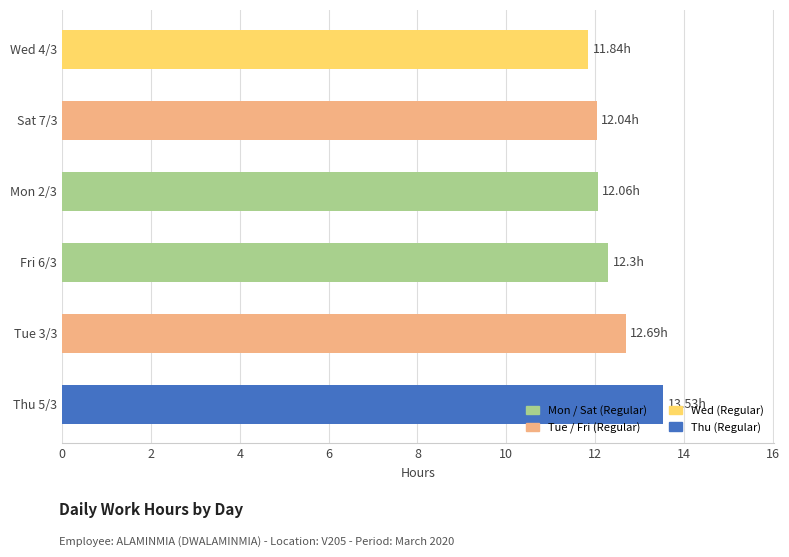

Approximately how many times larger is the value at Wed 4/3 compared to Fri 6/3?

1.0